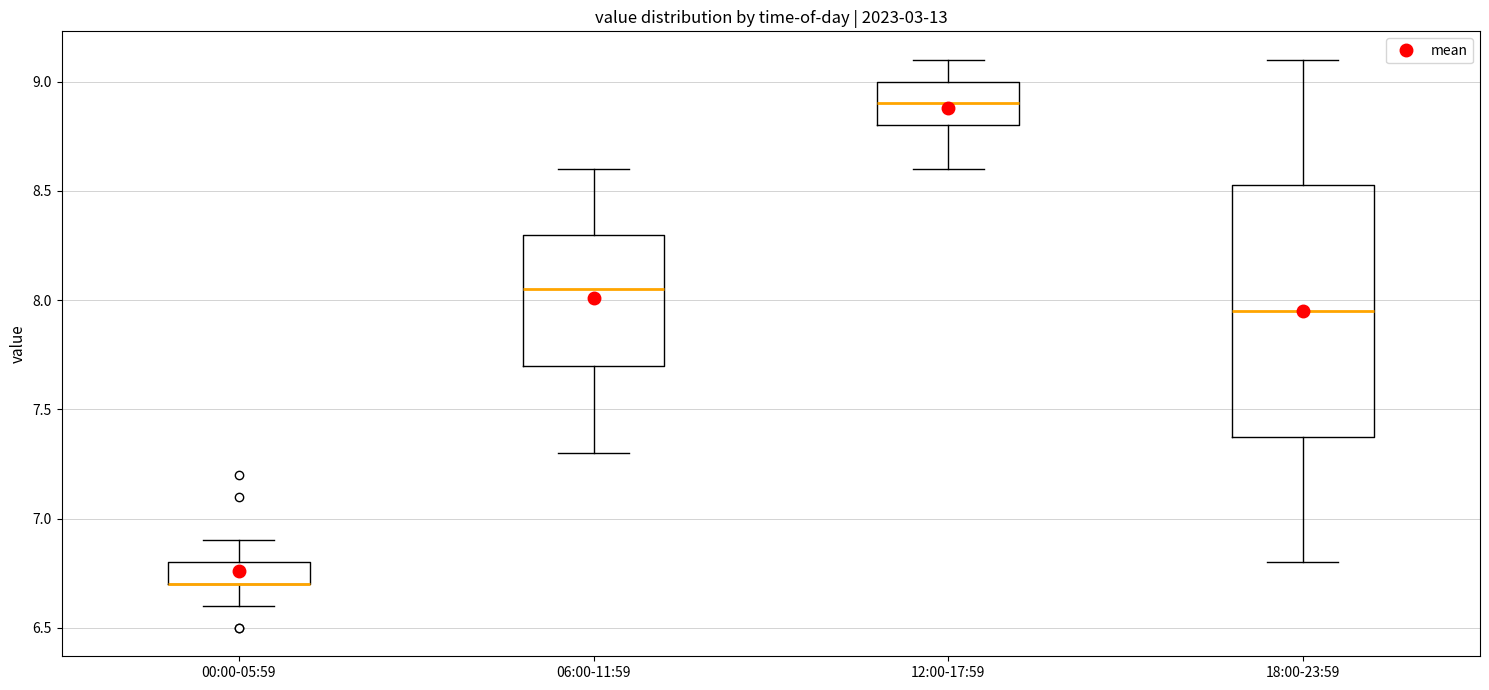

Comparing the boxes themselves (not the whiskers), which one is the tallest?

18:00-23:59